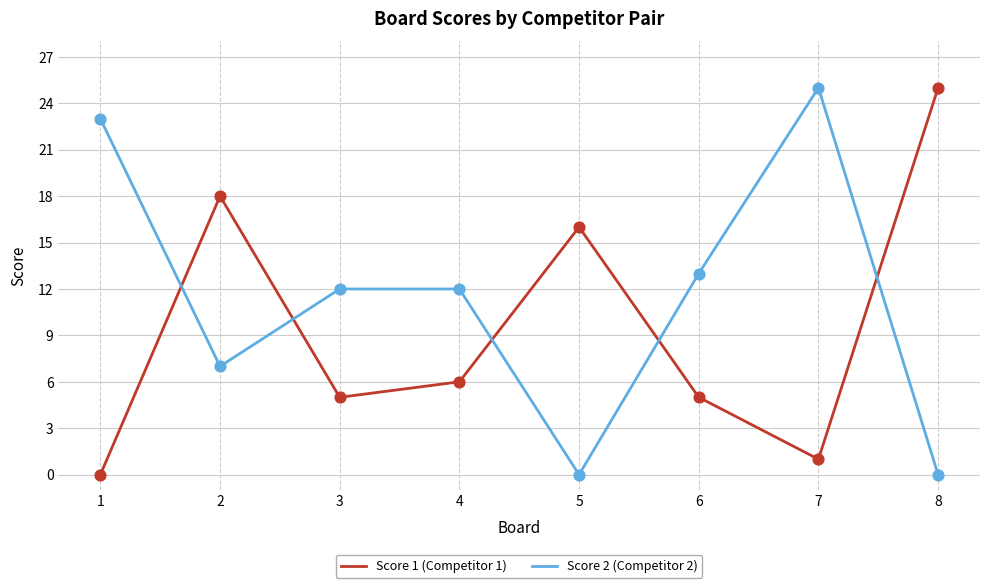

What is the difference between the highest and lowest values at 8?

25